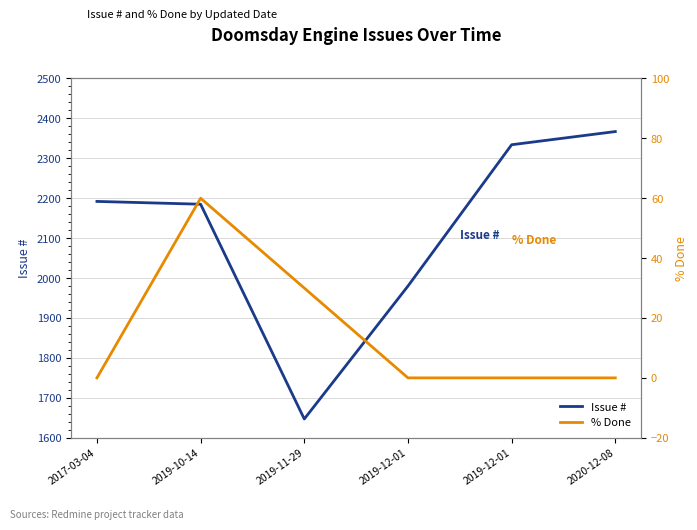

How many values in the % Done series exceed 0?

2